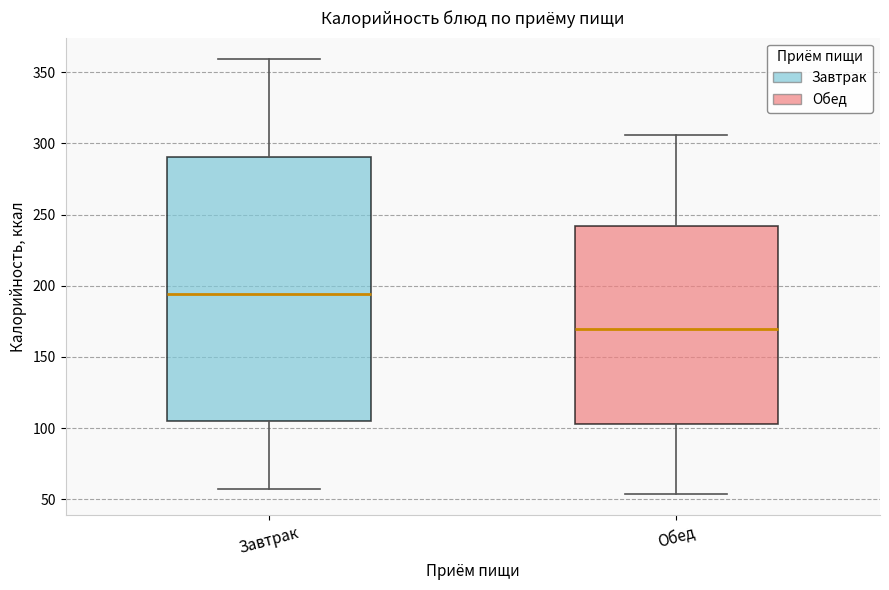

Where does the upper whisker of the box for Обед end on the y-axis? The values are not printed on the chart, so give them approximately, as read against the axis.

305